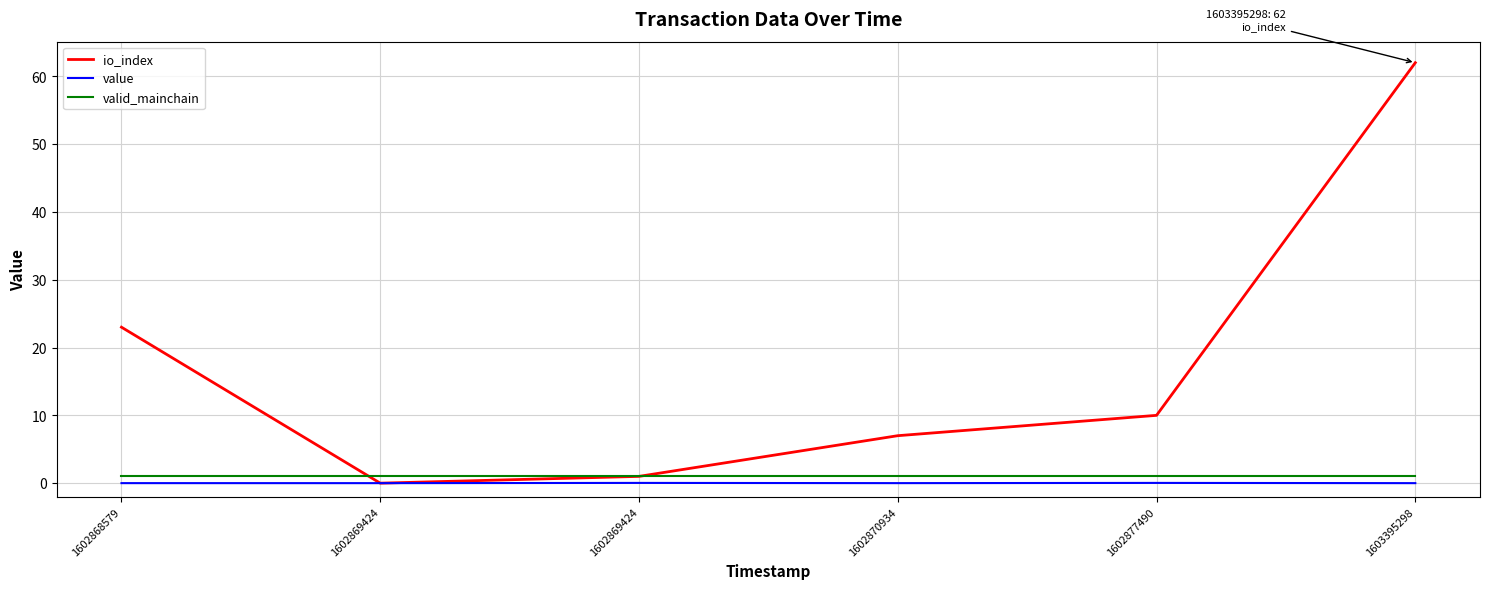

Rank the categories by io_index value from highest to lowest.

1603395298, 1602868579, 1602877490, 1602870934, 1602869424, 1602869424